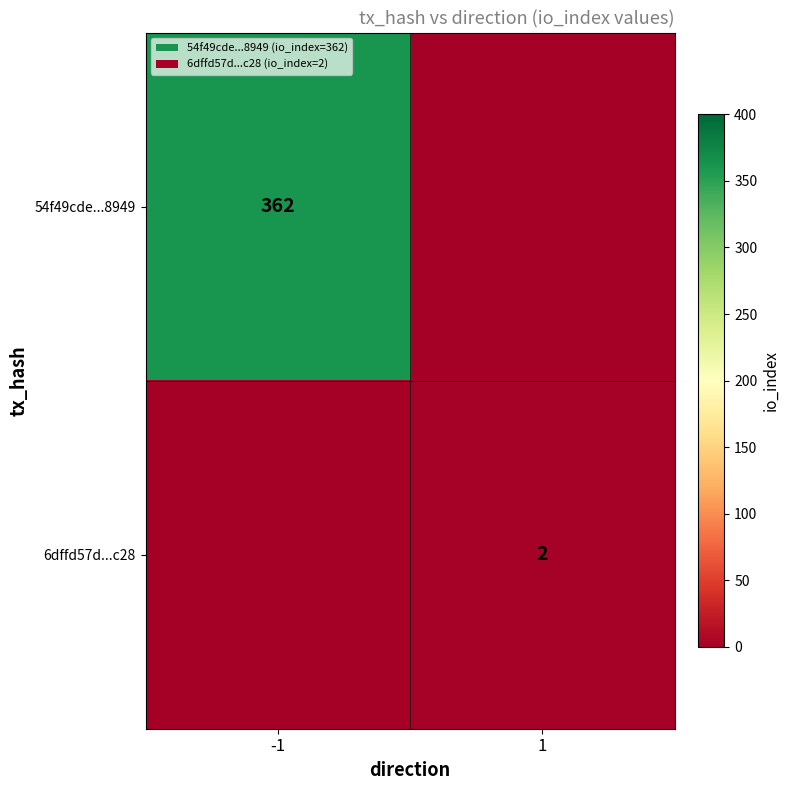

Is it true that 54f49cde...8949 equals 362 at -1?

True